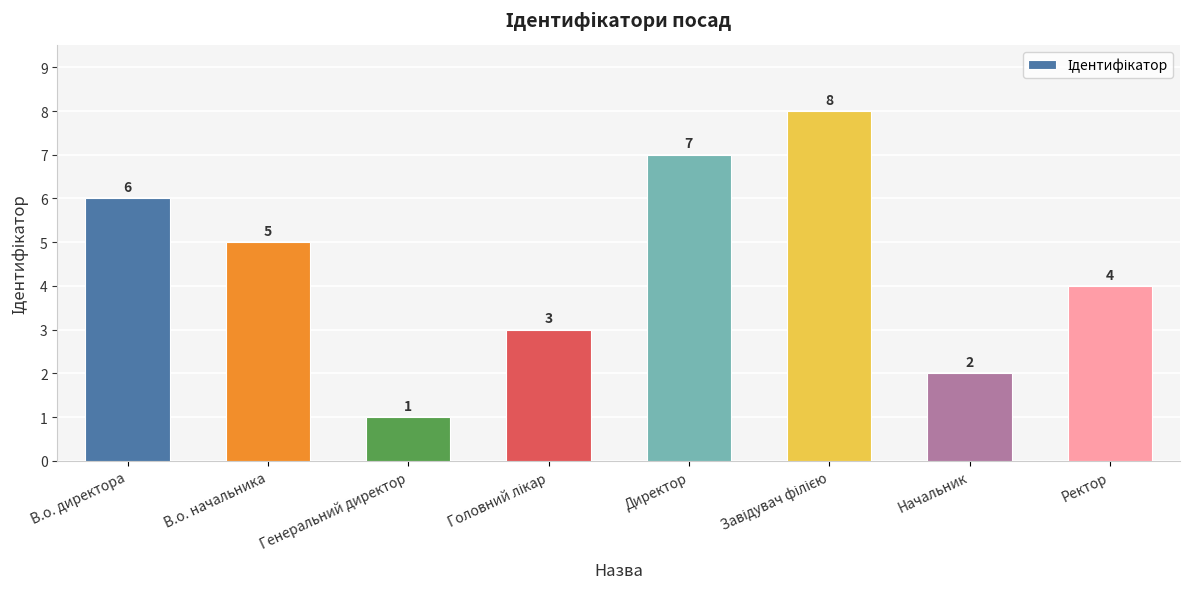

Where is the data nearest to the value 4?

Ректор